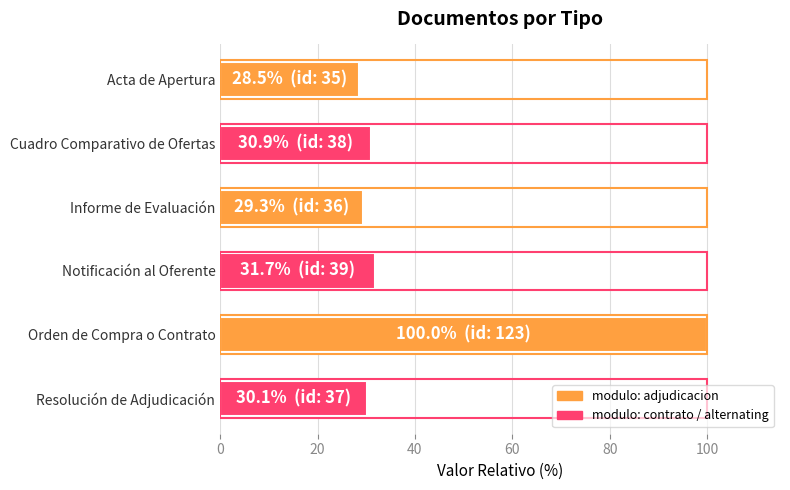

What is the value of the 3rd bar from the top?

29.3